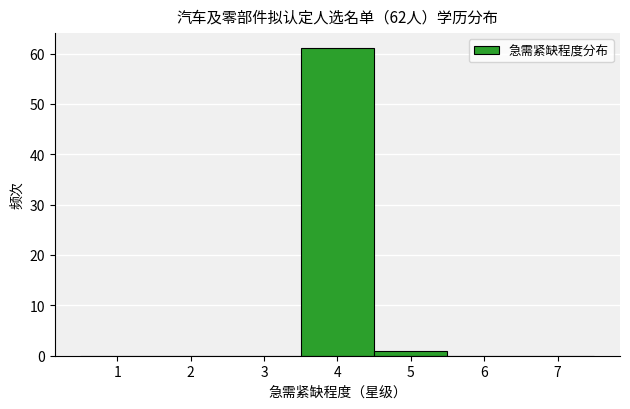

Reading left to right, list every bar in this chart as the range it spans on the x-axis followed by its height. The values are not printed on the chart, so give them approximately, as read against the axis.

0.5 to 1.5: 0
1.5 to 2.5: 0
2.5 to 3.5: 0
3.5 to 4.5: 61
4.5 to 5.5: 1
5.5 to 6.5: 0
6.5 to 7.5: 0